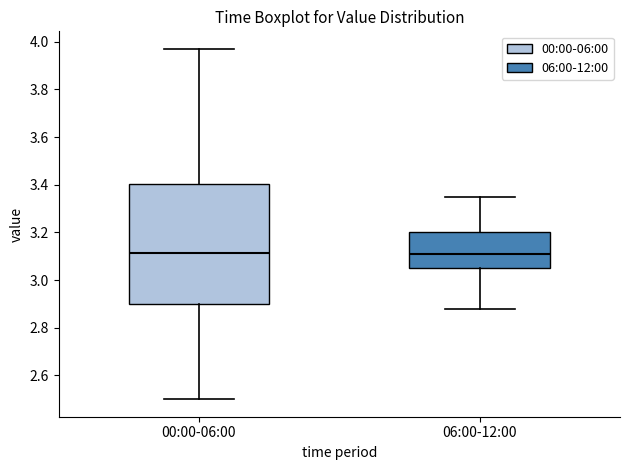

Reading left to right, transcribe this box plot: for each box, give where its median line is, the range the box spans, and where its two whiskers end, as read against the y-axis. The values are not printed on the chart, so give them approximately, as read against the axis.

00:00-06:00: median 3.12, box 2.90 to 3.40, whiskers 2.50 to 3.98
06:00-12:00: median 3.12, box 3.06 to 3.20, whiskers 2.88 to 3.36